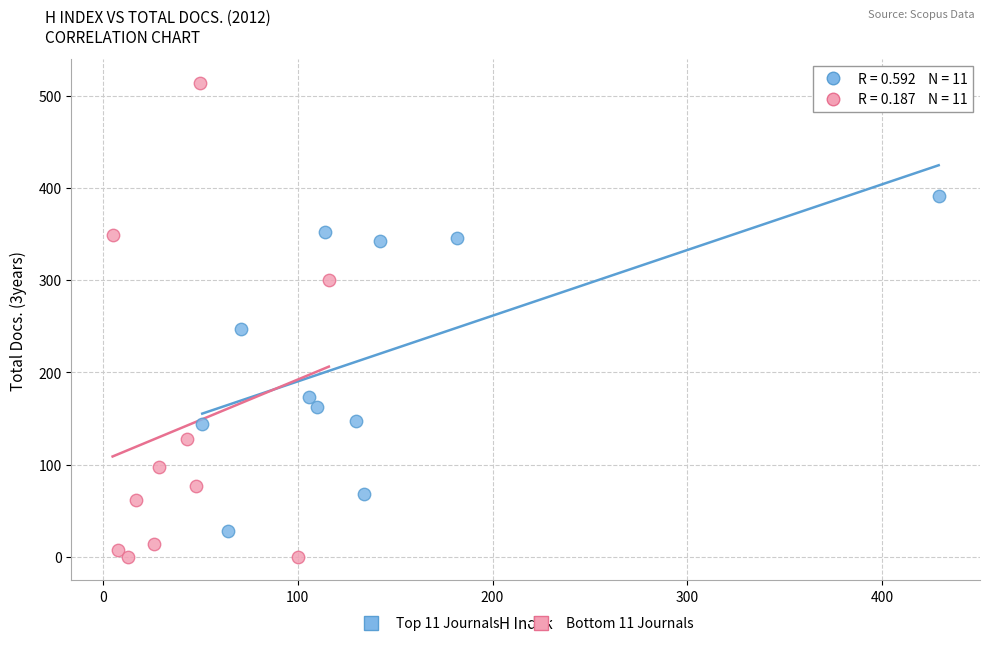

Which series reaches the maximum Y coordinate?

Bottom 11 Journals